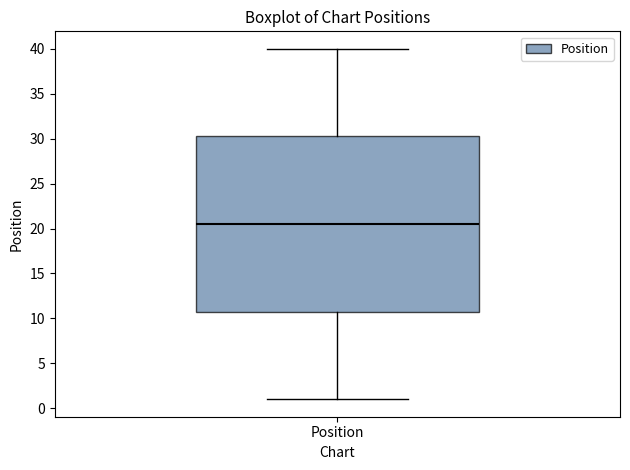

Where does the upper whisker of the box for Position end on the y-axis? The values are not printed on the chart, so give them approximately, as read against the axis.

40.0